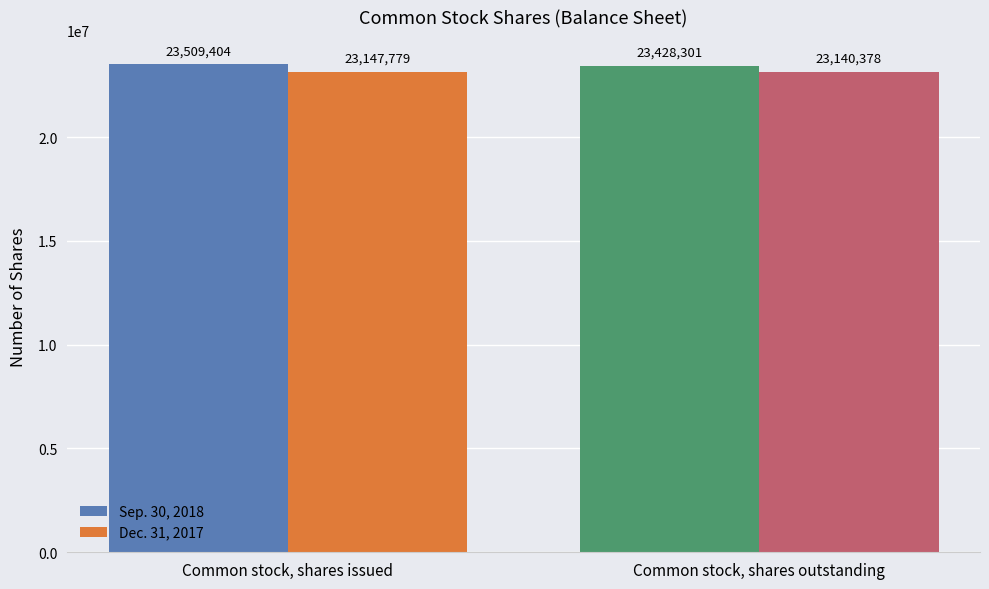

Which series has the widest spread of values?

Sep. 30, 2018